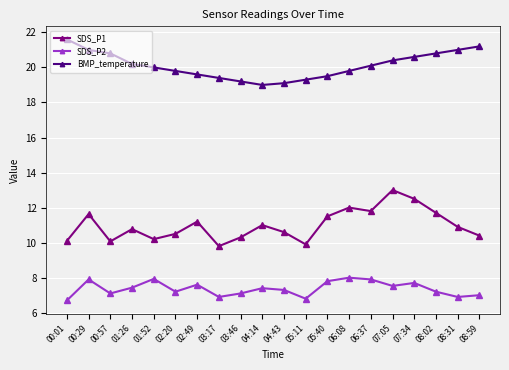

At which category does SDS_P2 reach its first local peak?

00:29